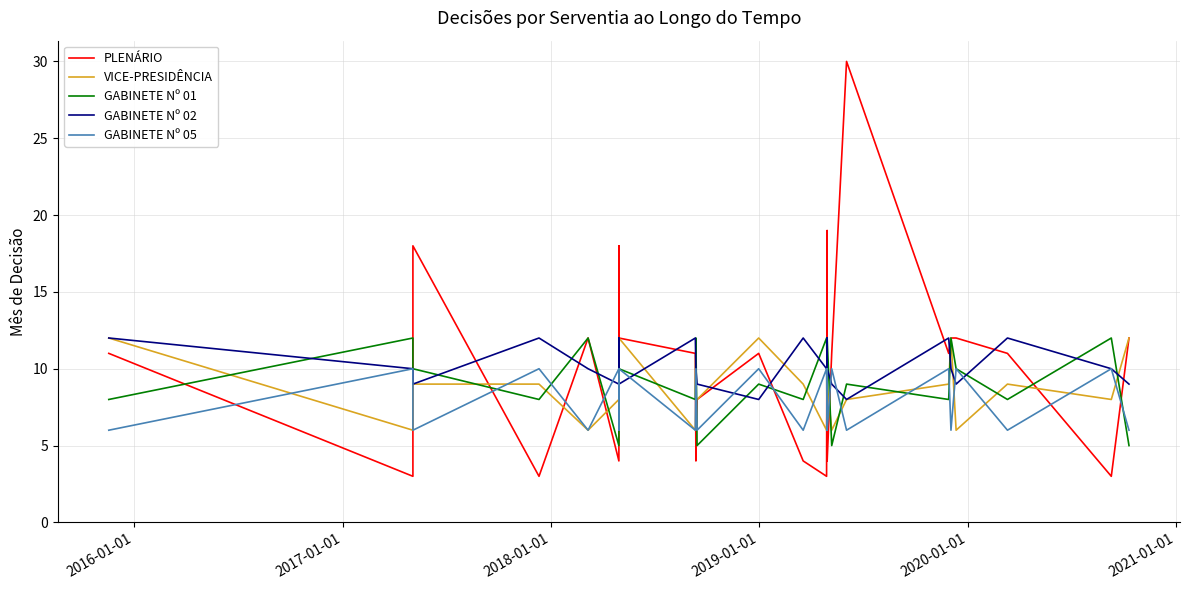

What are all the series names shown in the legend?

PLENÁRIO, VICE-PRESIDÊNCIA, GABINETE Nº 01, GABINETE Nº 02, GABINETE Nº 05